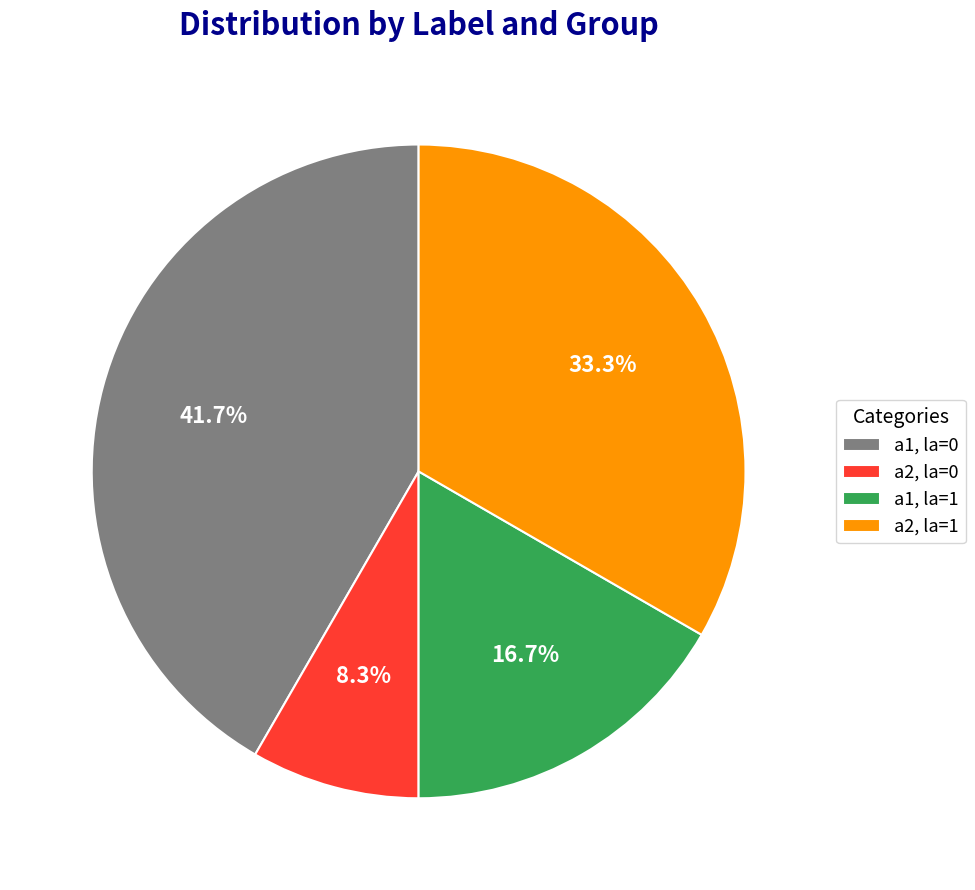

How much of the chart is everything except a2, la=1?

66.7%